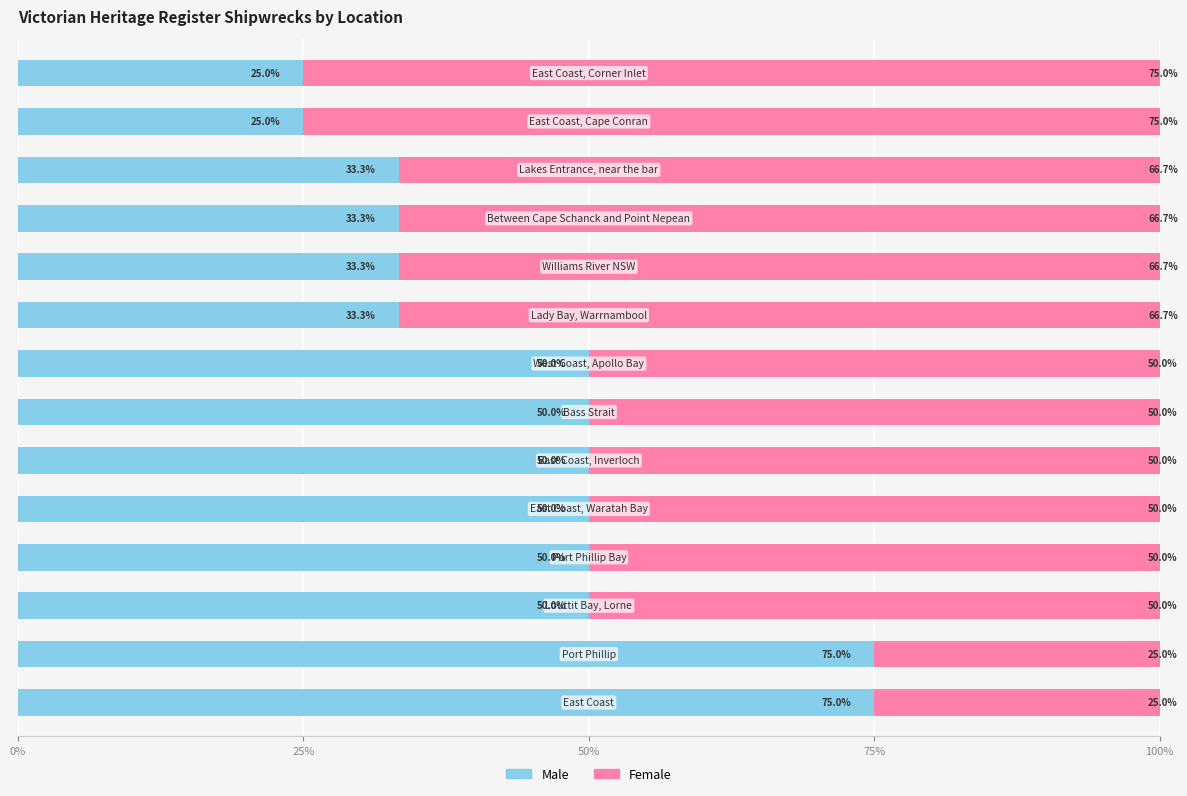

Count the number of data series in this chart.

2